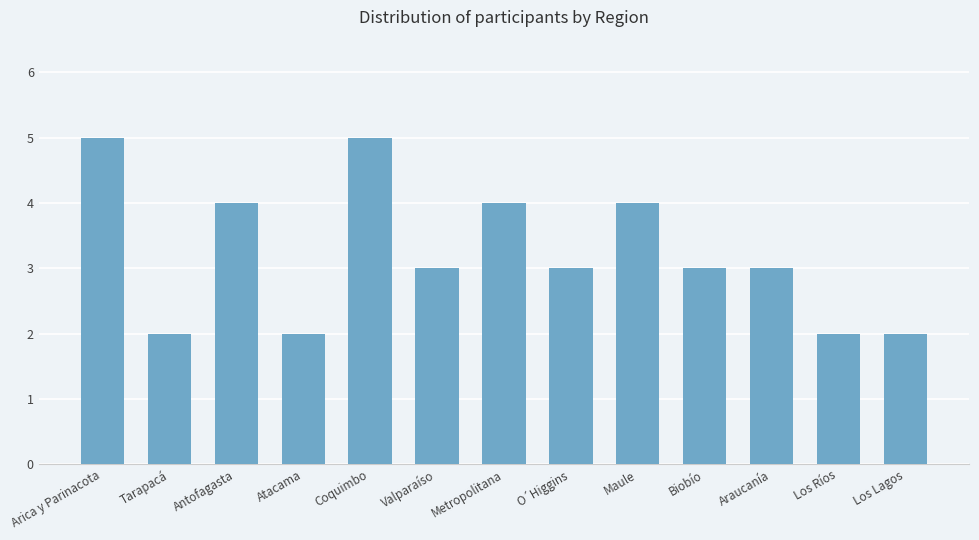

What is the approximate value at Coquimbo?

5